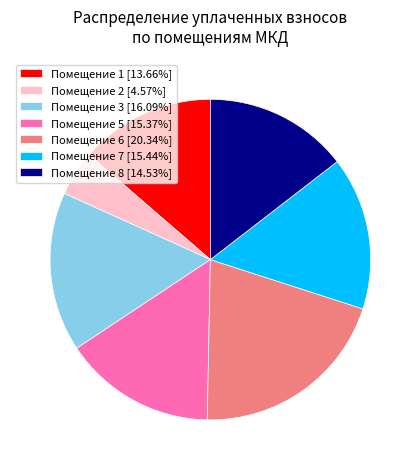

Do Помещение 1 [13.66%] and Помещение 8 [14.53%] together represent more than half of the pie?

No